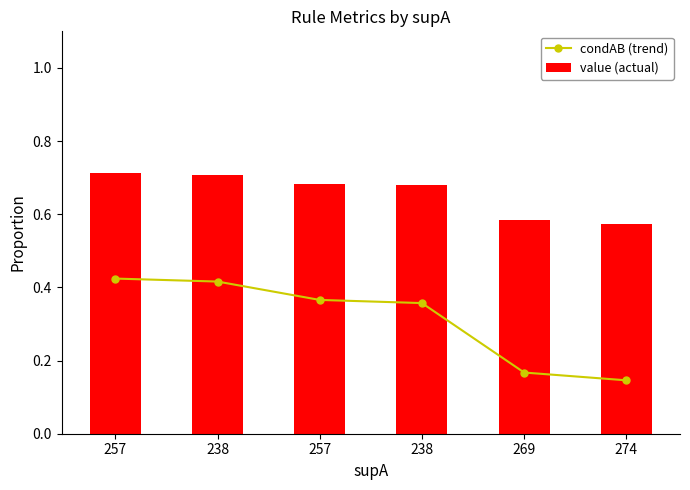

Reading left to right, extract all data points from this chart.

condAB (trend): 257=0.4	238=0.4	257=0.4	238=0.4	269=0.2	274=0.1
value (actual): 257=0.7	238=0.7	257=0.7	238=0.7	269=0.6	274=0.6